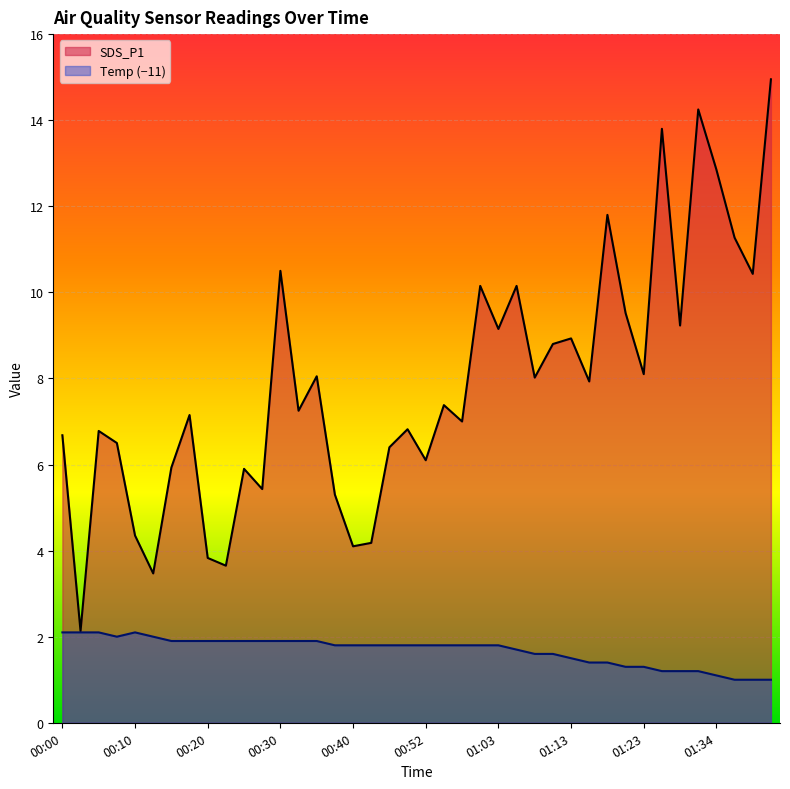

The Temp series shows 1.3 at 01:20. True or false?

True